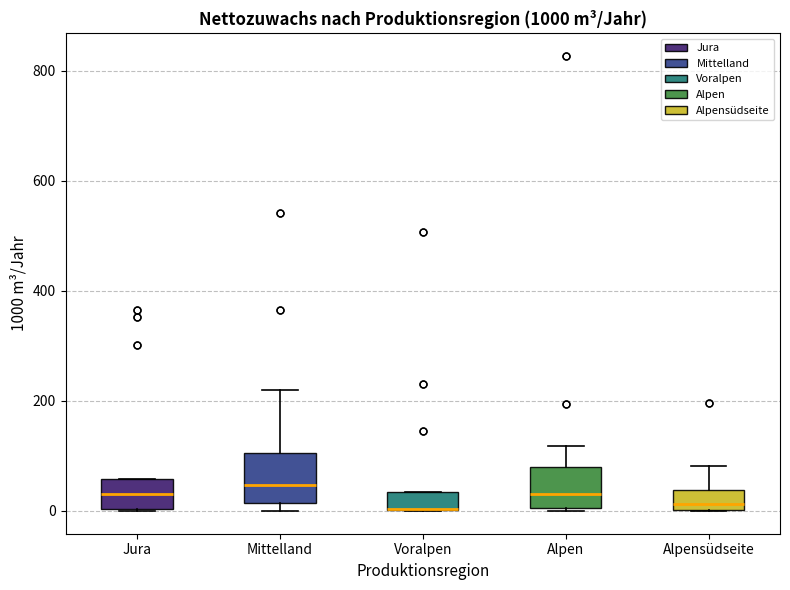

Reading left to right, transcribe this box plot: for each box, give where its median line is, the range the box spans, and where its two whiskers end, as read against the y-axis. The values are not printed on the chart, so give them approximately, as read against the axis.

Jura: median 40, box 0 to 60, whiskers 0 to 60
Mittelland: median 40, box 20 to 100, whiskers 0 to 220
Voralpen: median 0 (drawn on the box's lower edge), box 0 to 40, whiskers 0 to 40
Alpen: median 40, box 0 to 80, whiskers 0 to 120
Alpensüdseite: median 20, box 0 to 40, whiskers 0 to 80